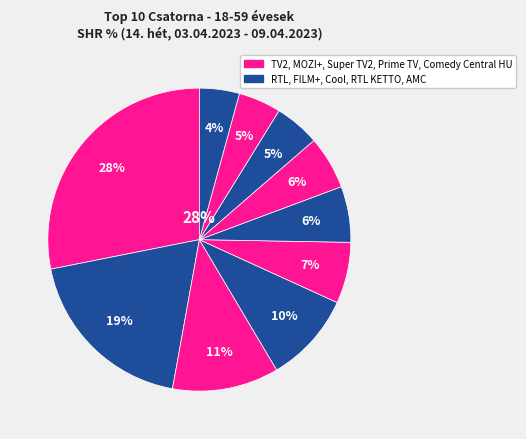

Is there a majority slice in this chart?

No